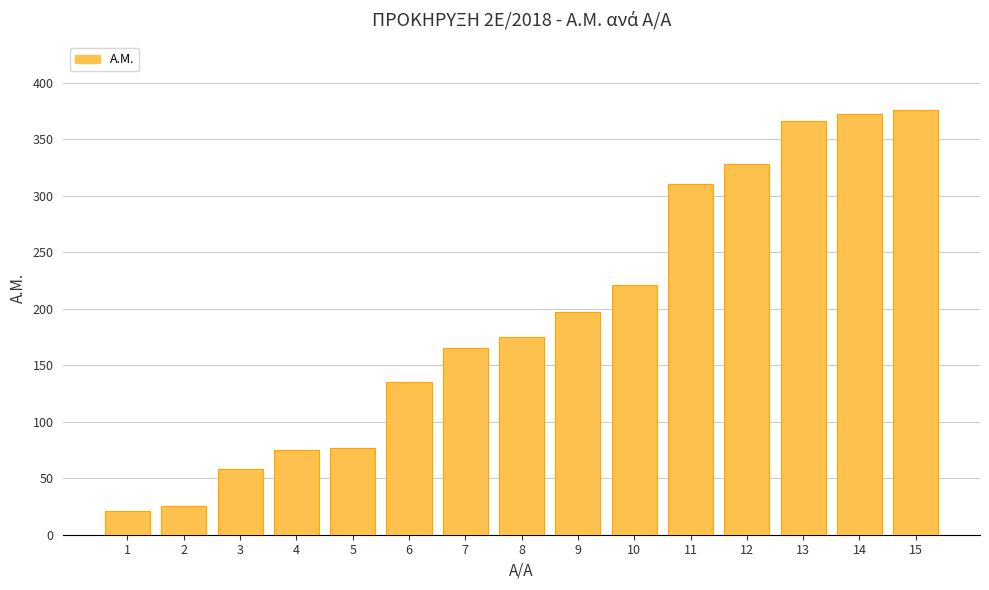

What is the sum of all values?

2901